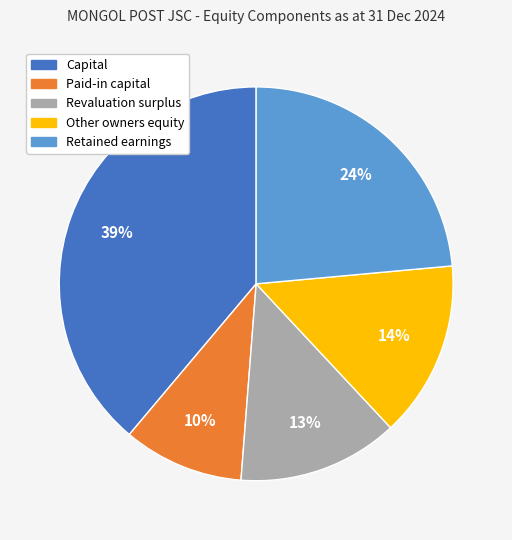

What is the largest slice in the pie chart?

Capital